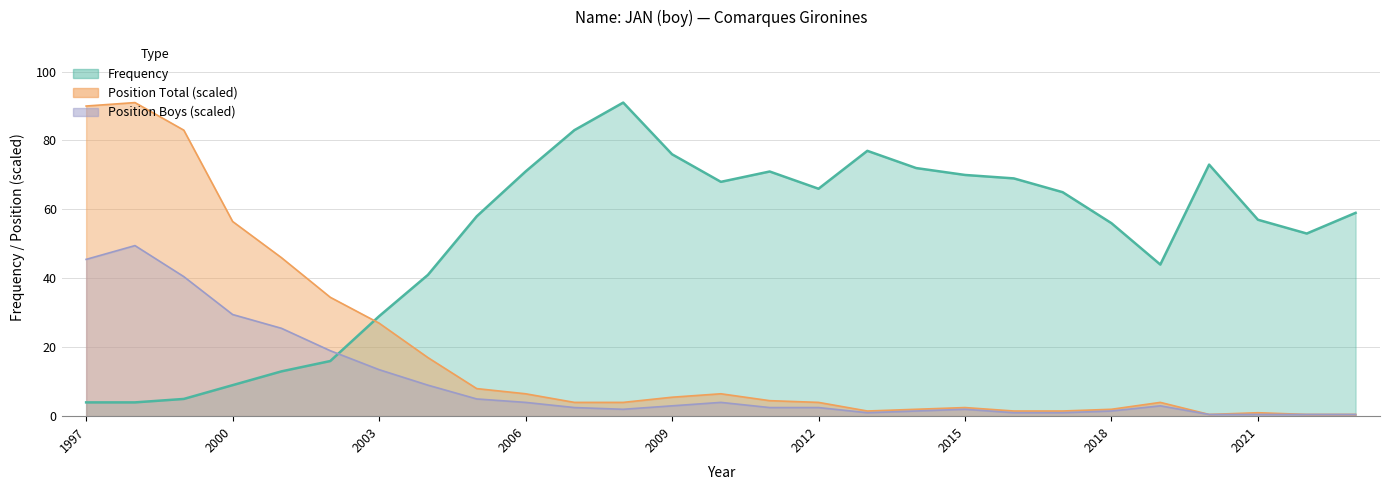

Rank the series by their maximum value, from highest to lowest.

Position Total, Position Boys, Frequency